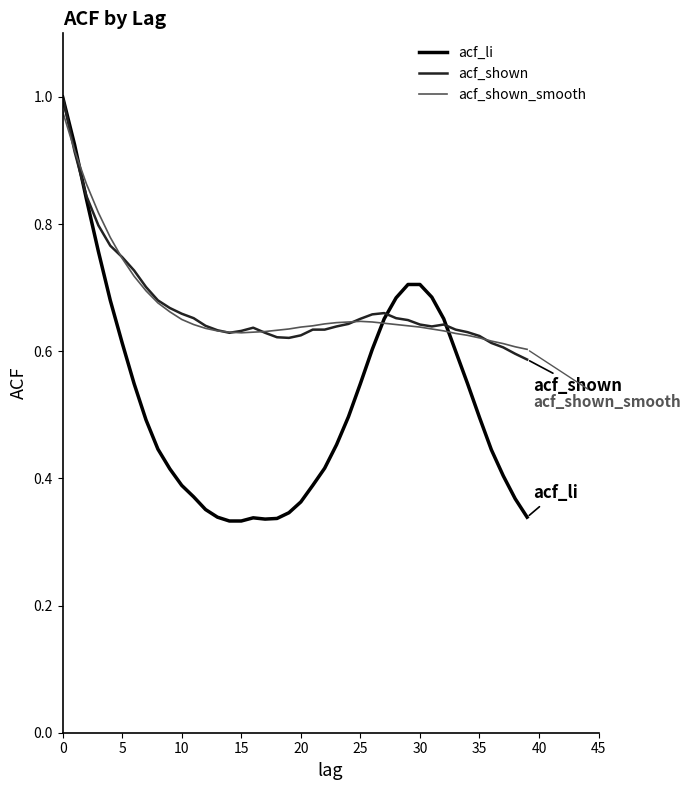

Which series has the largest range (max minus min)?

acf_li